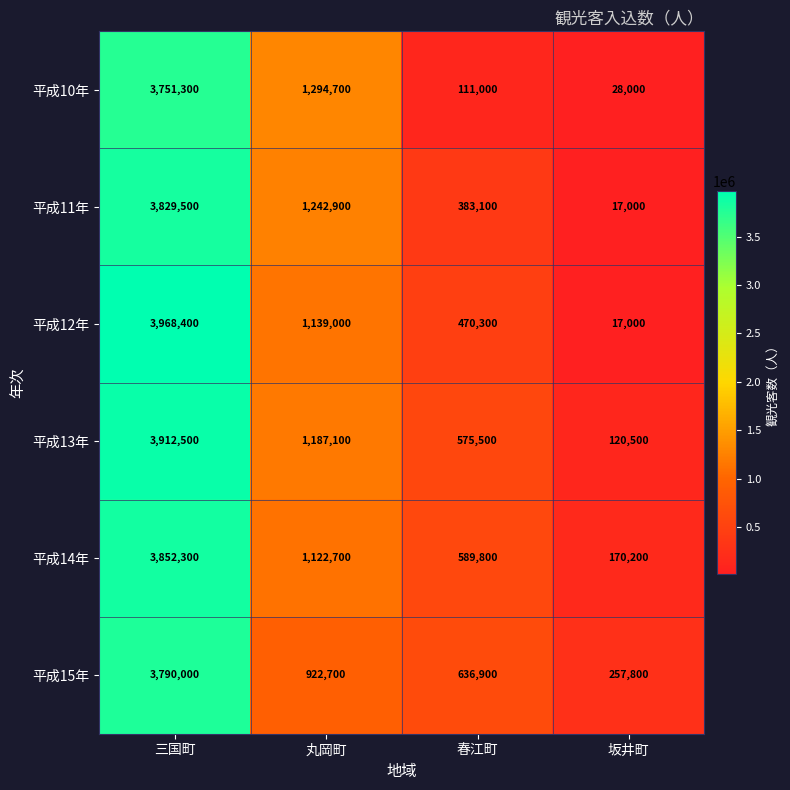

At which label is 平成11年 closest to 1923250?

丸岡町